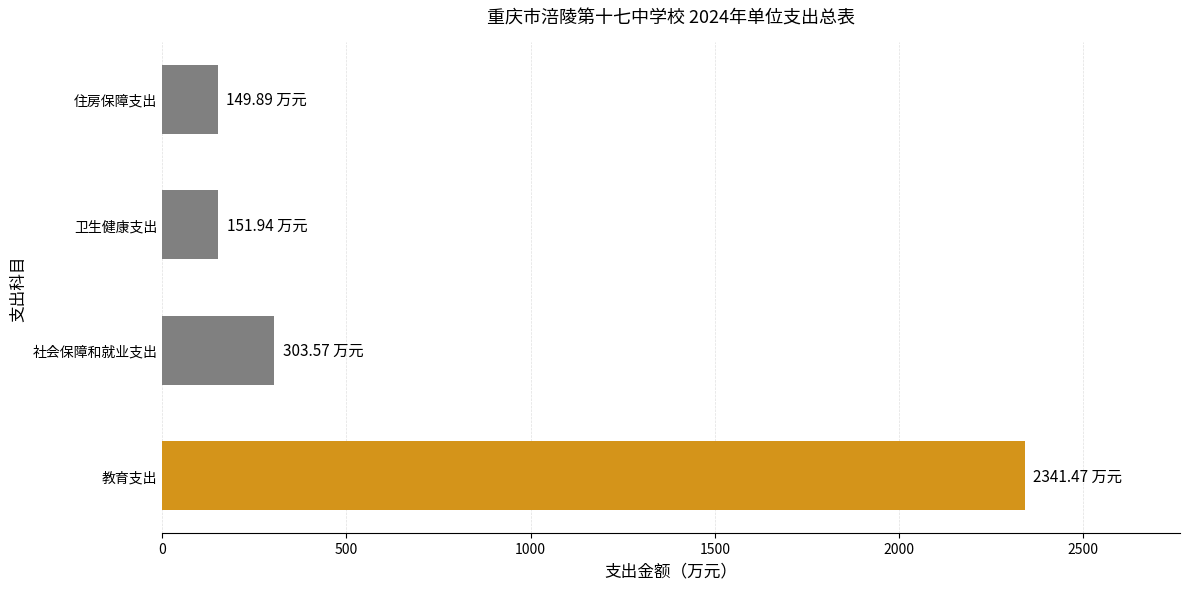

Which category has the highest value across all series?

教育支出